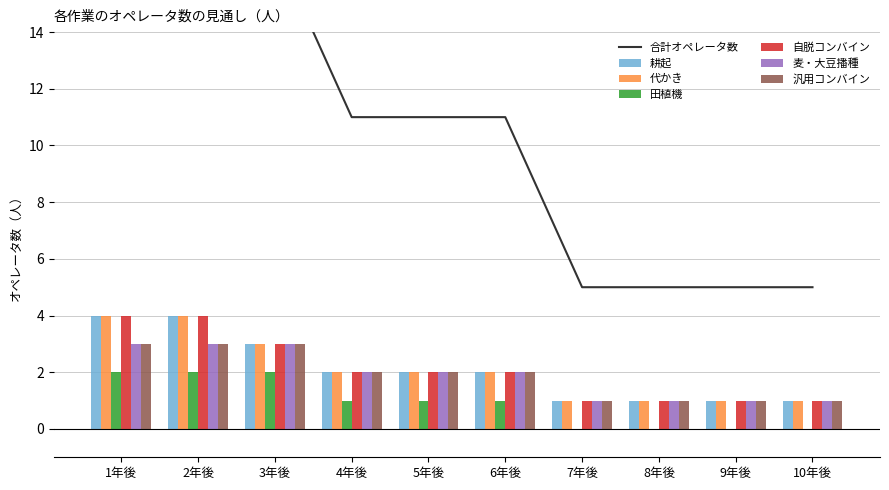

What is the greatest value displayed?

4